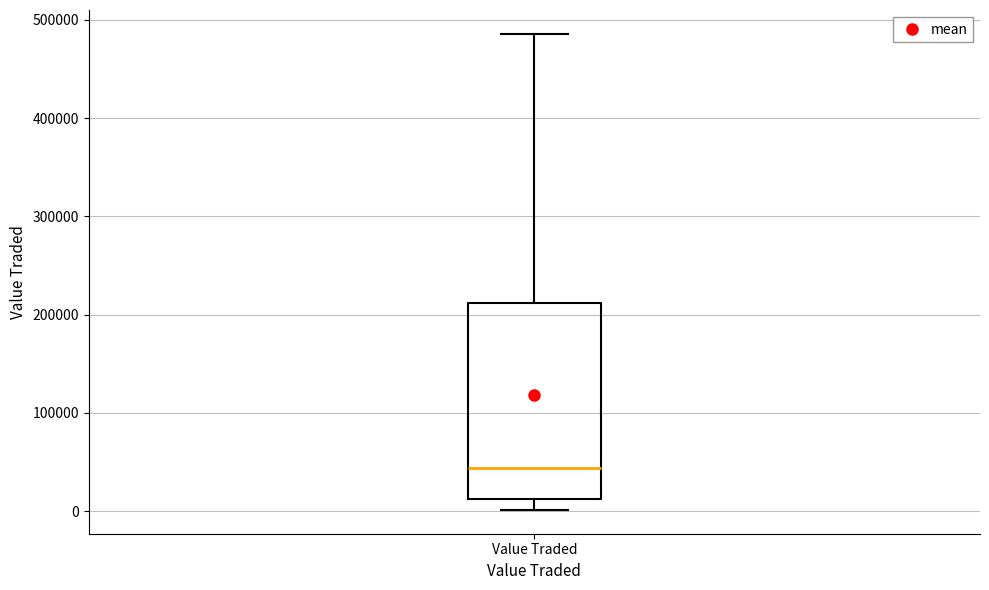

Read this box plot against the y-axis: the position of the median line, the range covered by the box, and the ends of both whiskers. The values are not printed on the chart, so give them approximately, as read against the axis.

median 40000, box 10000 to 210000, whiskers 0 to 490000